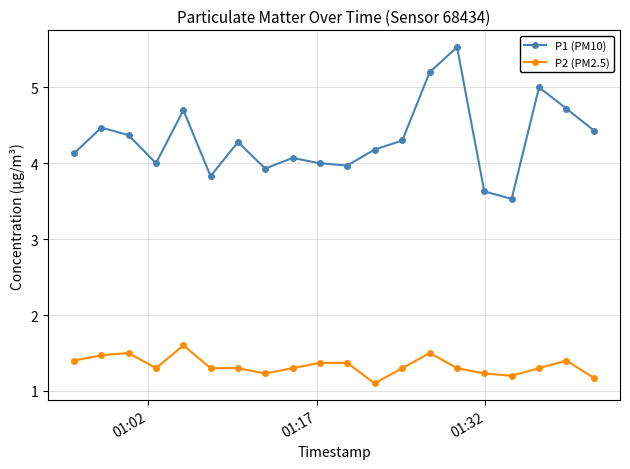

What is the value of the P2 (PM2.5) point at the 12th from the left?

1.1